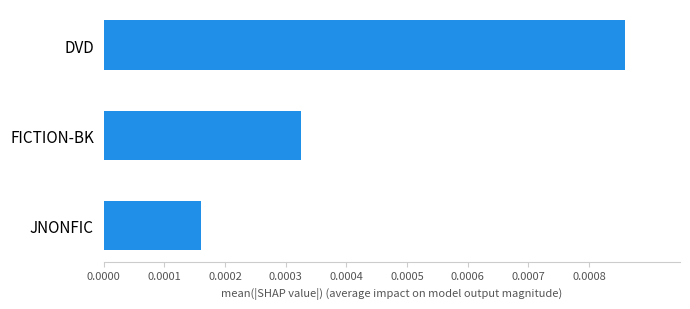

What is the label of the 2nd bar from the top?

FICTION-BK